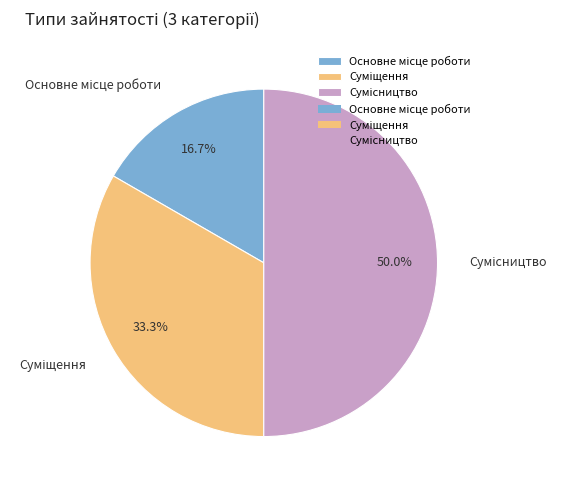

Count the number of slices in the pie.

3